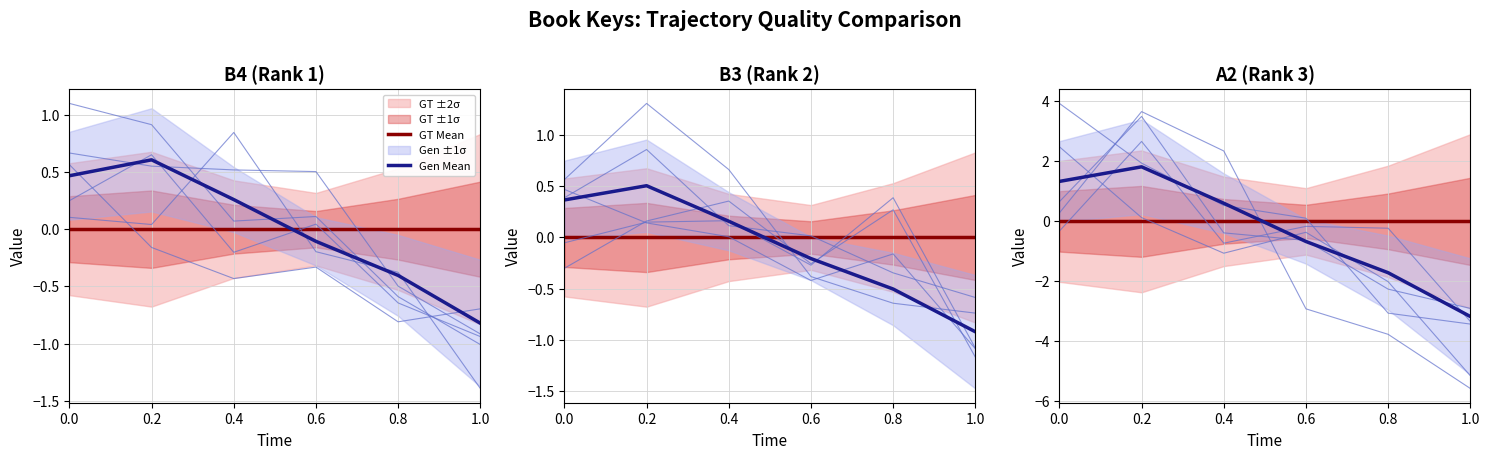

How many interior local peaks does the Gen Mean series have?

1